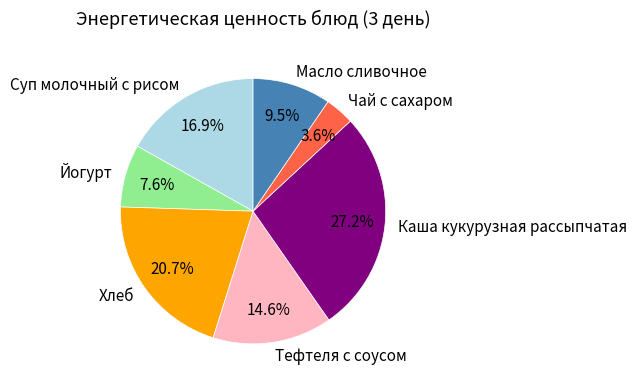

To the nearest percent, what is the difference between the Чай с сахаром and Суп молочный с рисом slice percentages?

13%